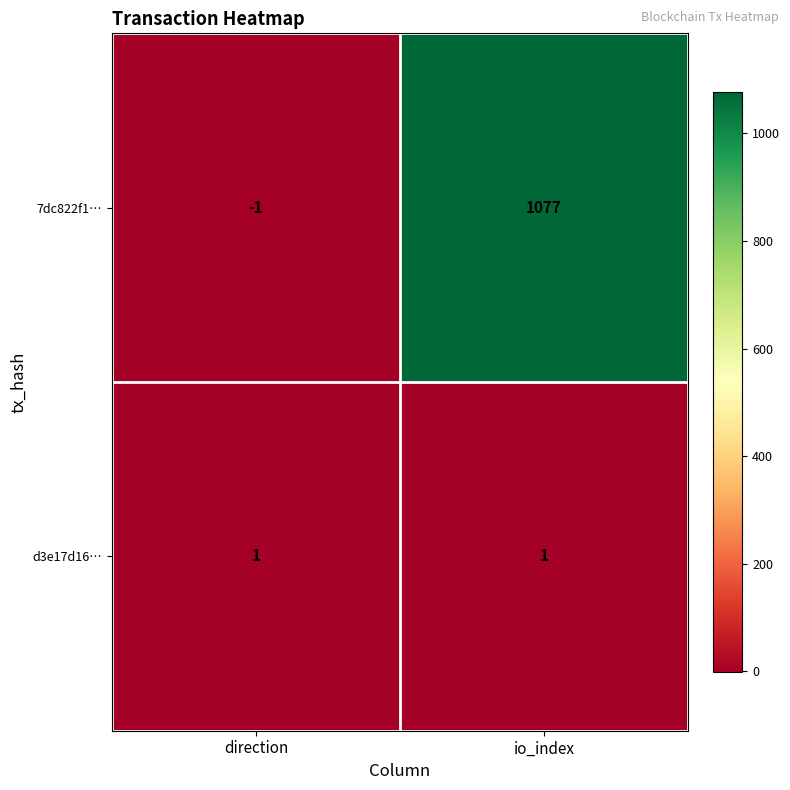

List the series in order of their overall mean, highest first.

7dc822f1…, d3e17d16…